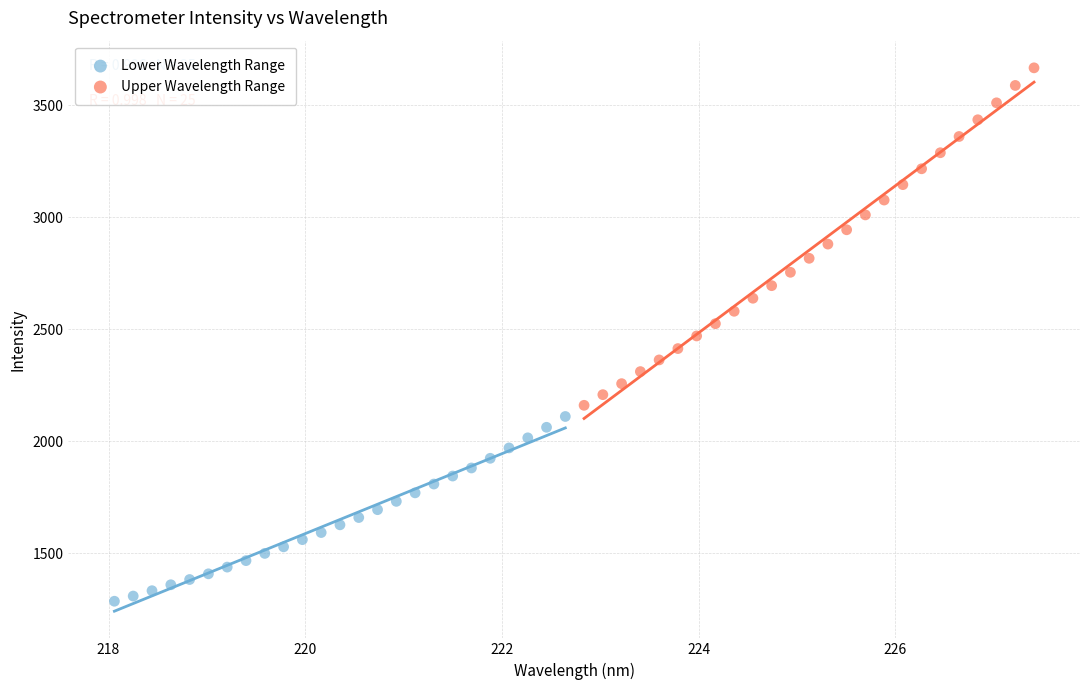

Which series contains the highest Y value?

Upper Wavelength Range